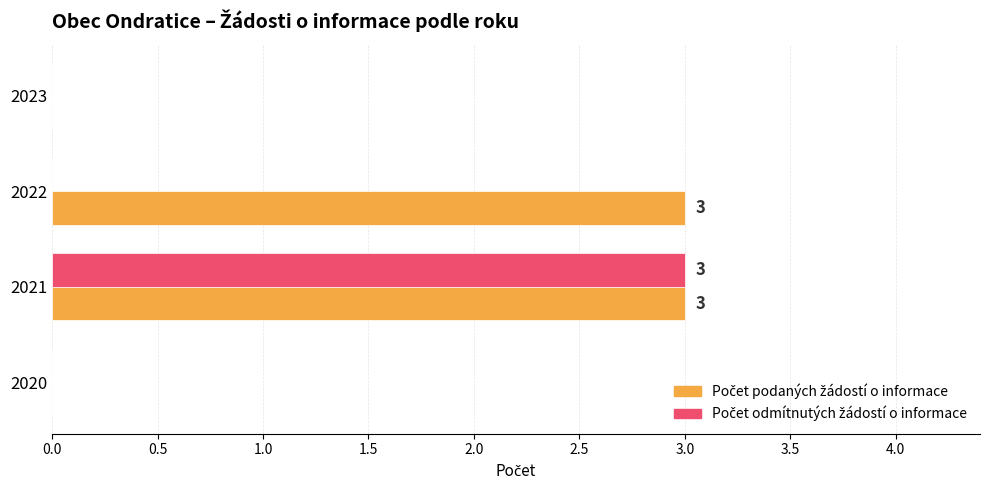

What is the greatest value displayed?

3